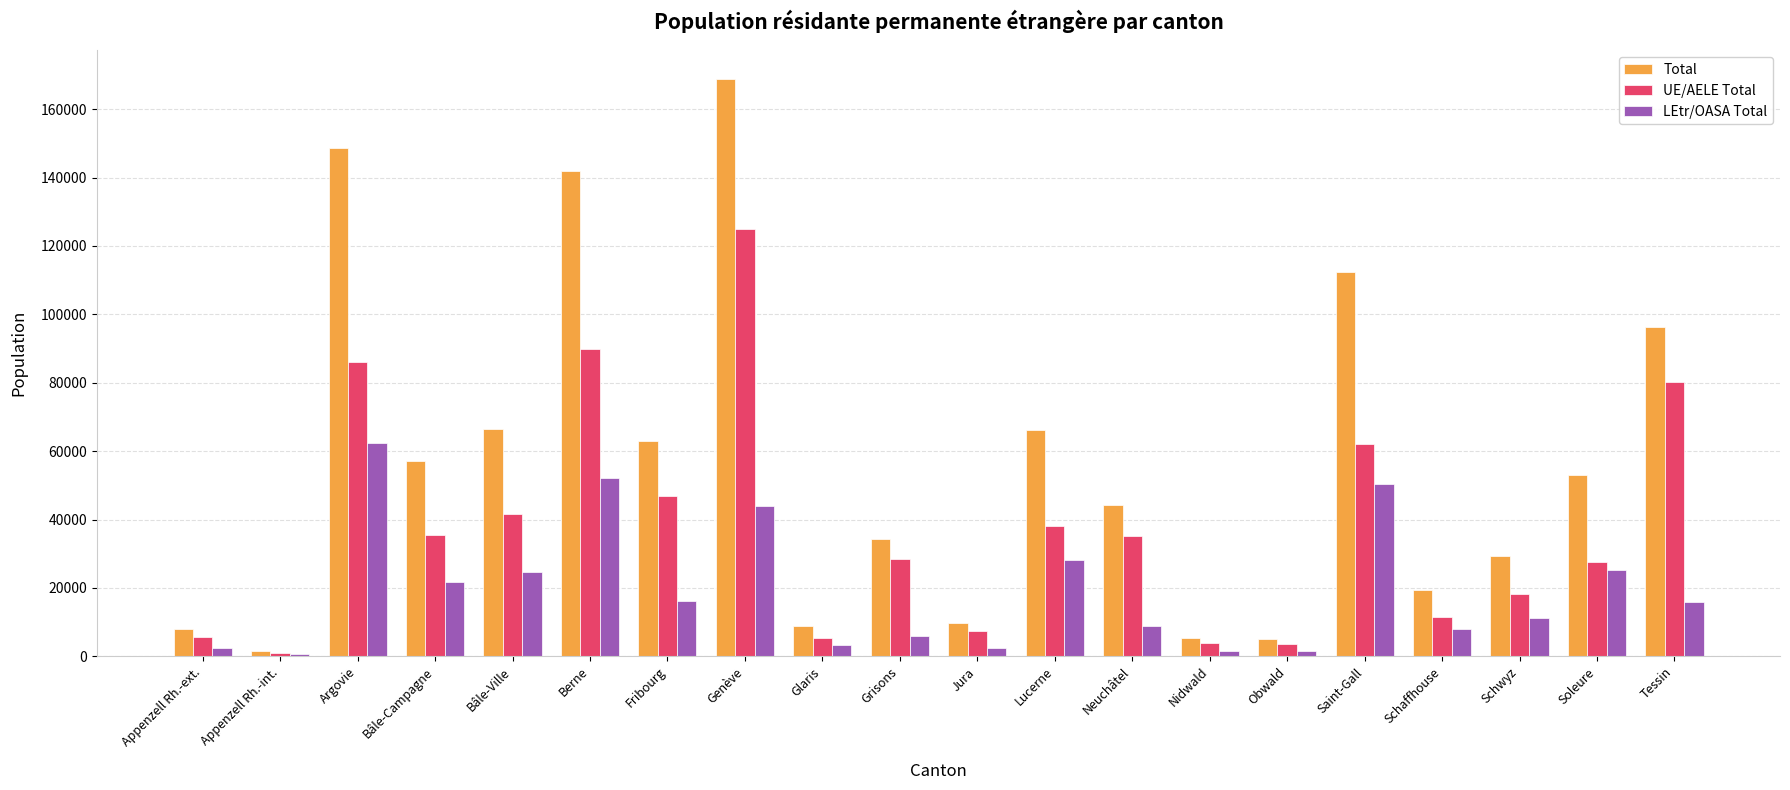

True or false: Total has a value of 19451 at Schaffhouse.

True